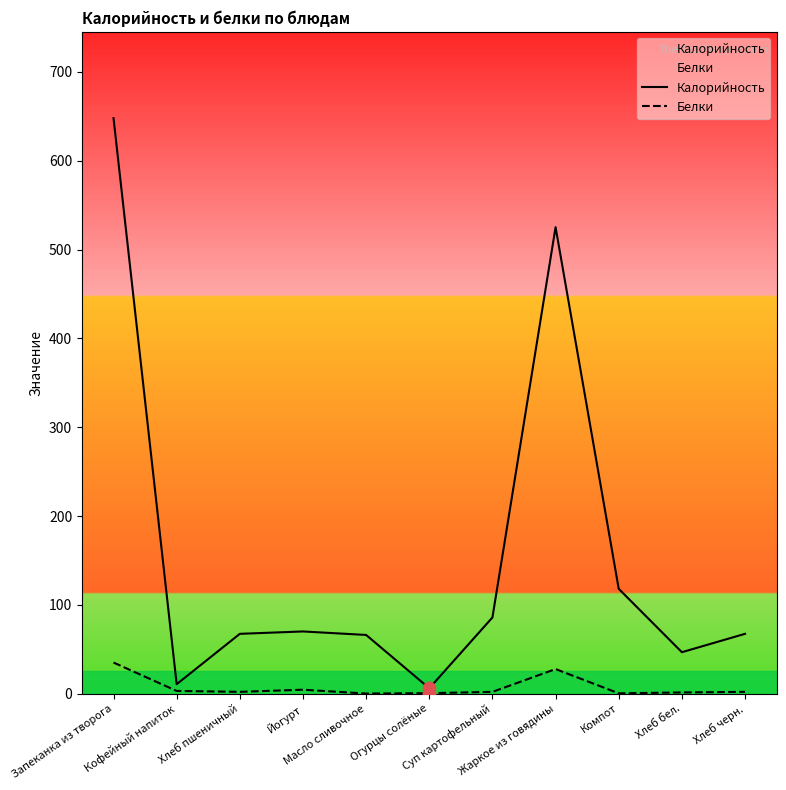

At how many categories does at least one series exceed 265?

2